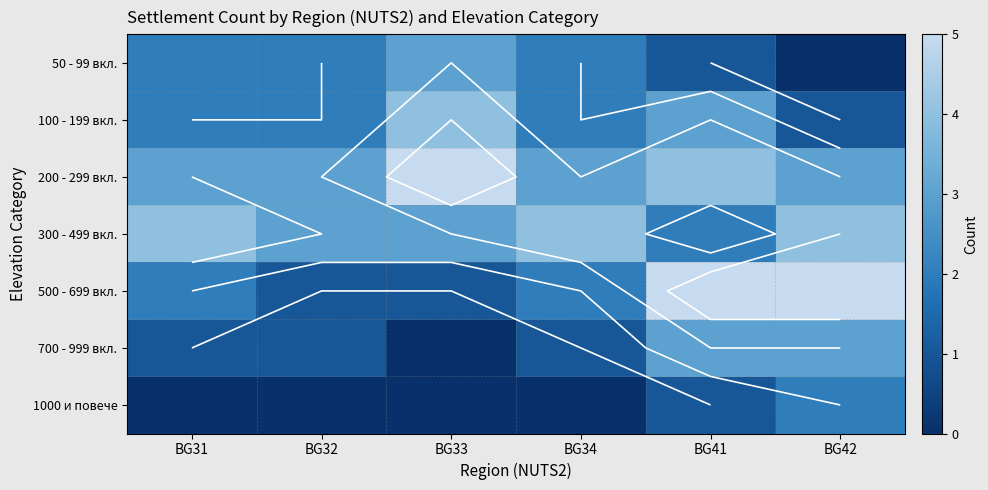

Read the 500 - 699 вкл. value at BG31.

2